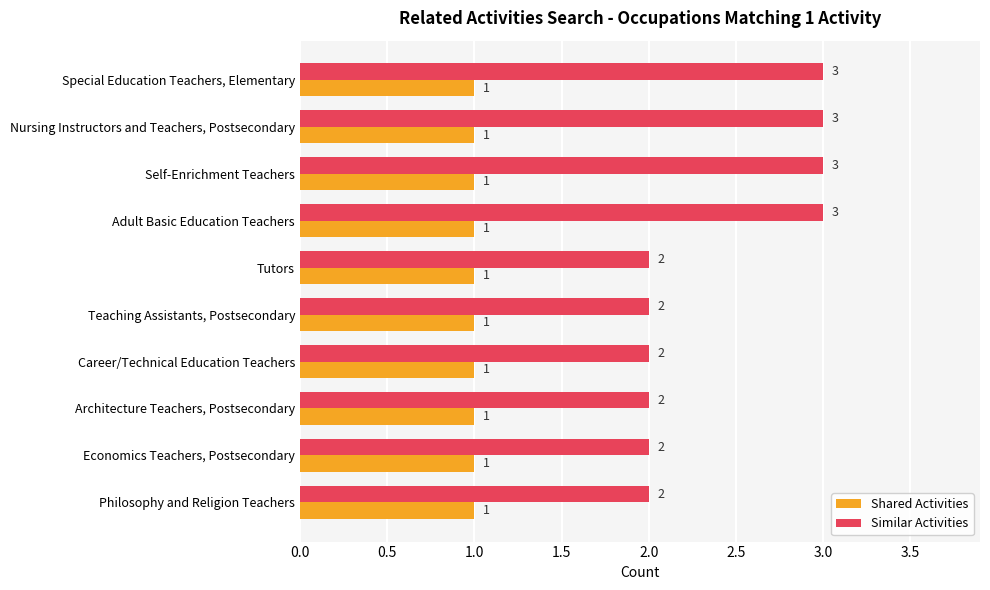

What is the greatest value displayed?

3